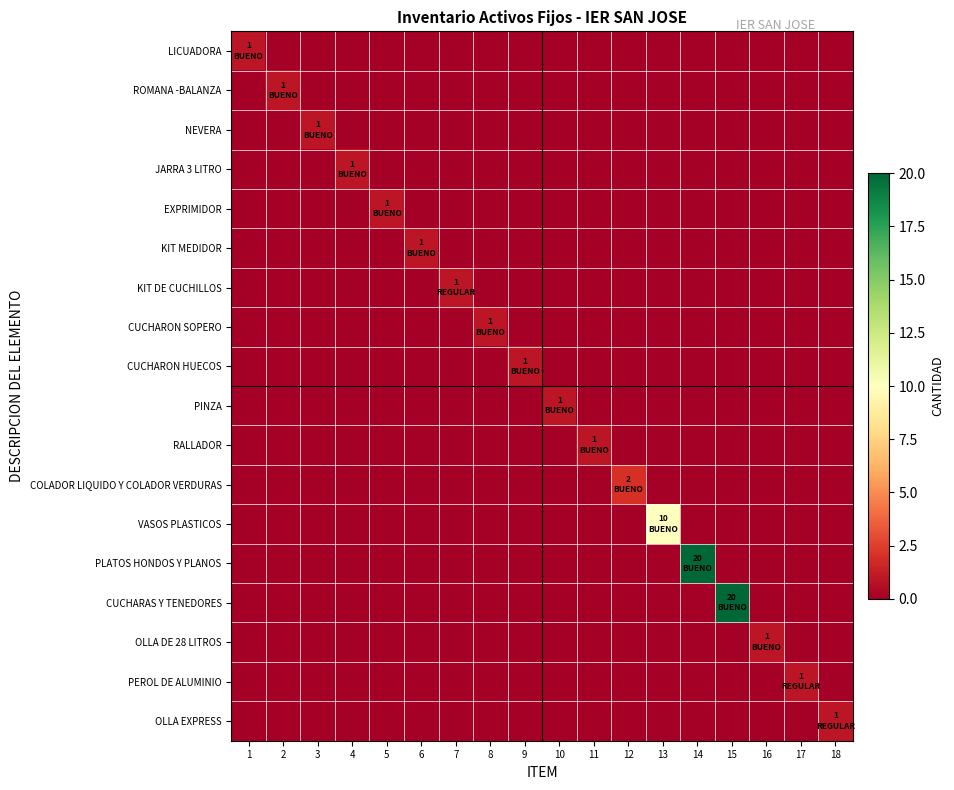

At which category is the sum across all series the highest?

14